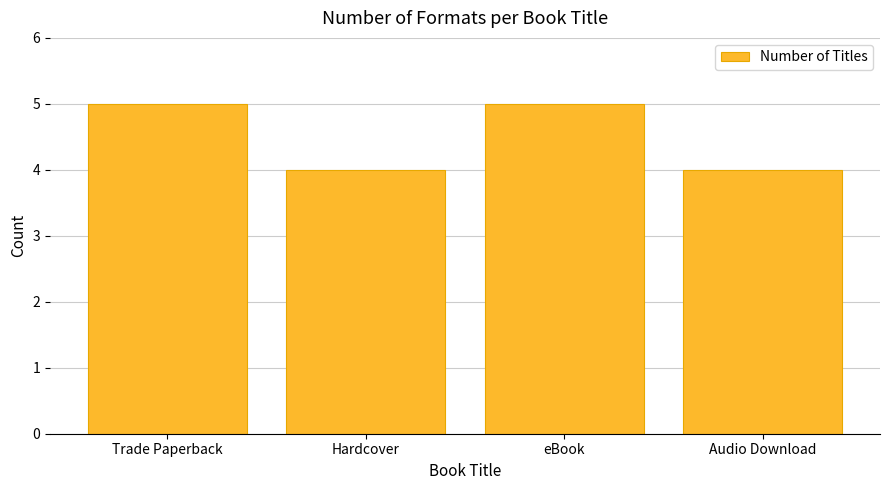

How many data points are less than 5?

2